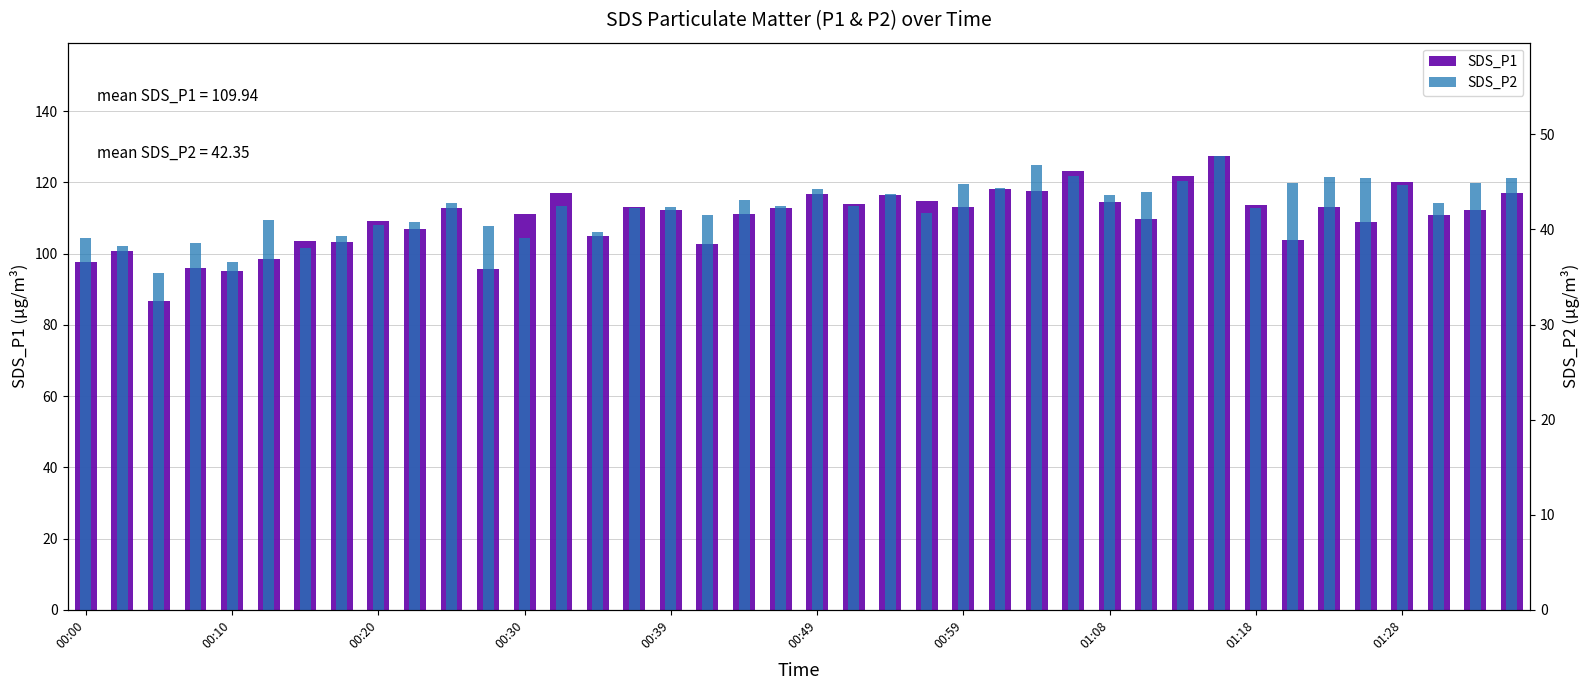

Between 33 and 39, which series saw the biggest shift?

SDS_P1